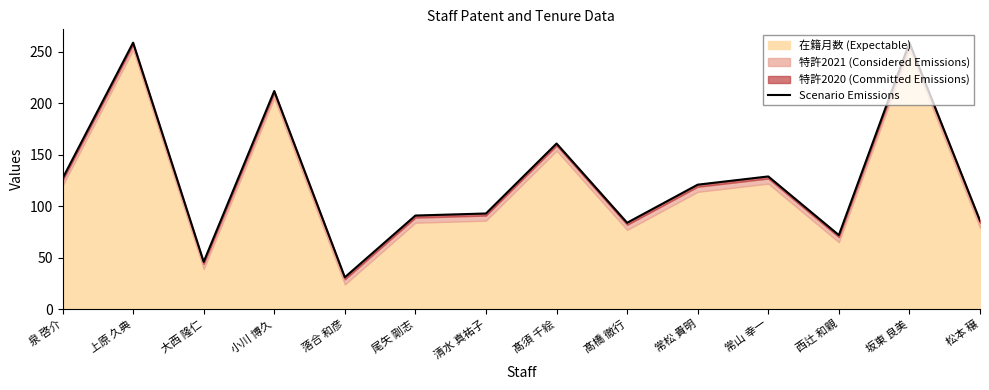

Reading left to right, transcribe all the data shown in this chart.

127	259	46	212	31	91	93	161	84	121	129	72	259	86